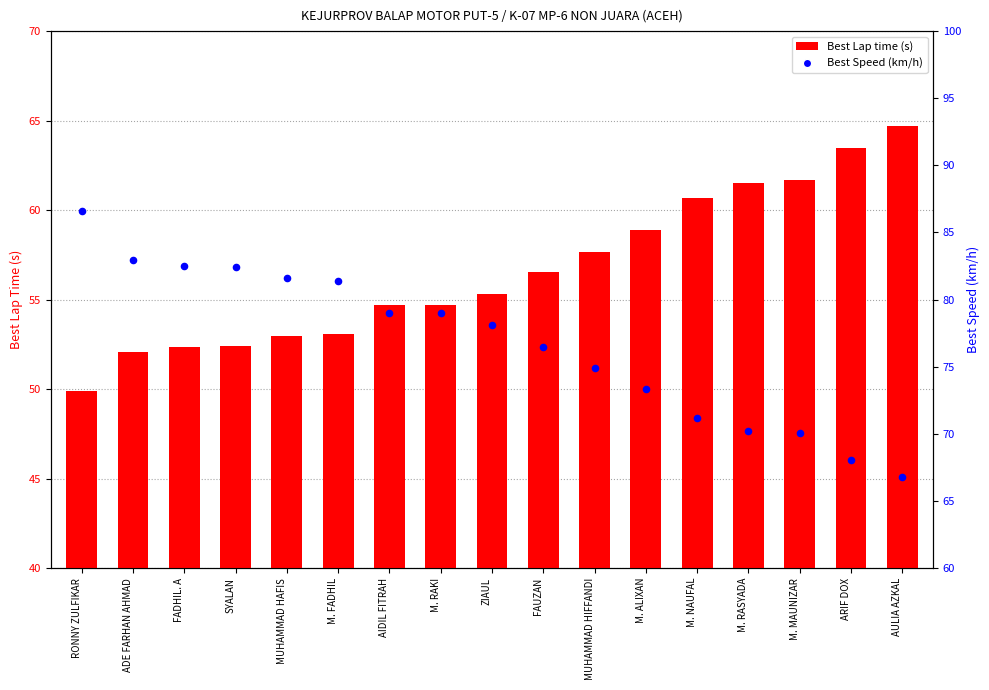

What are all the series names shown in the legend?

Best Lap time (s), Best Speed (km/h)